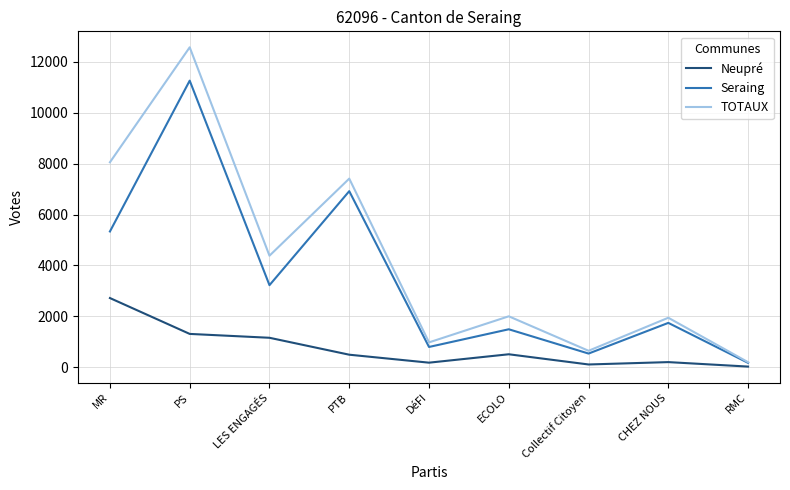

List the series in order of their peak value, lowest first.

Neupré, Seraing, TOTAUX